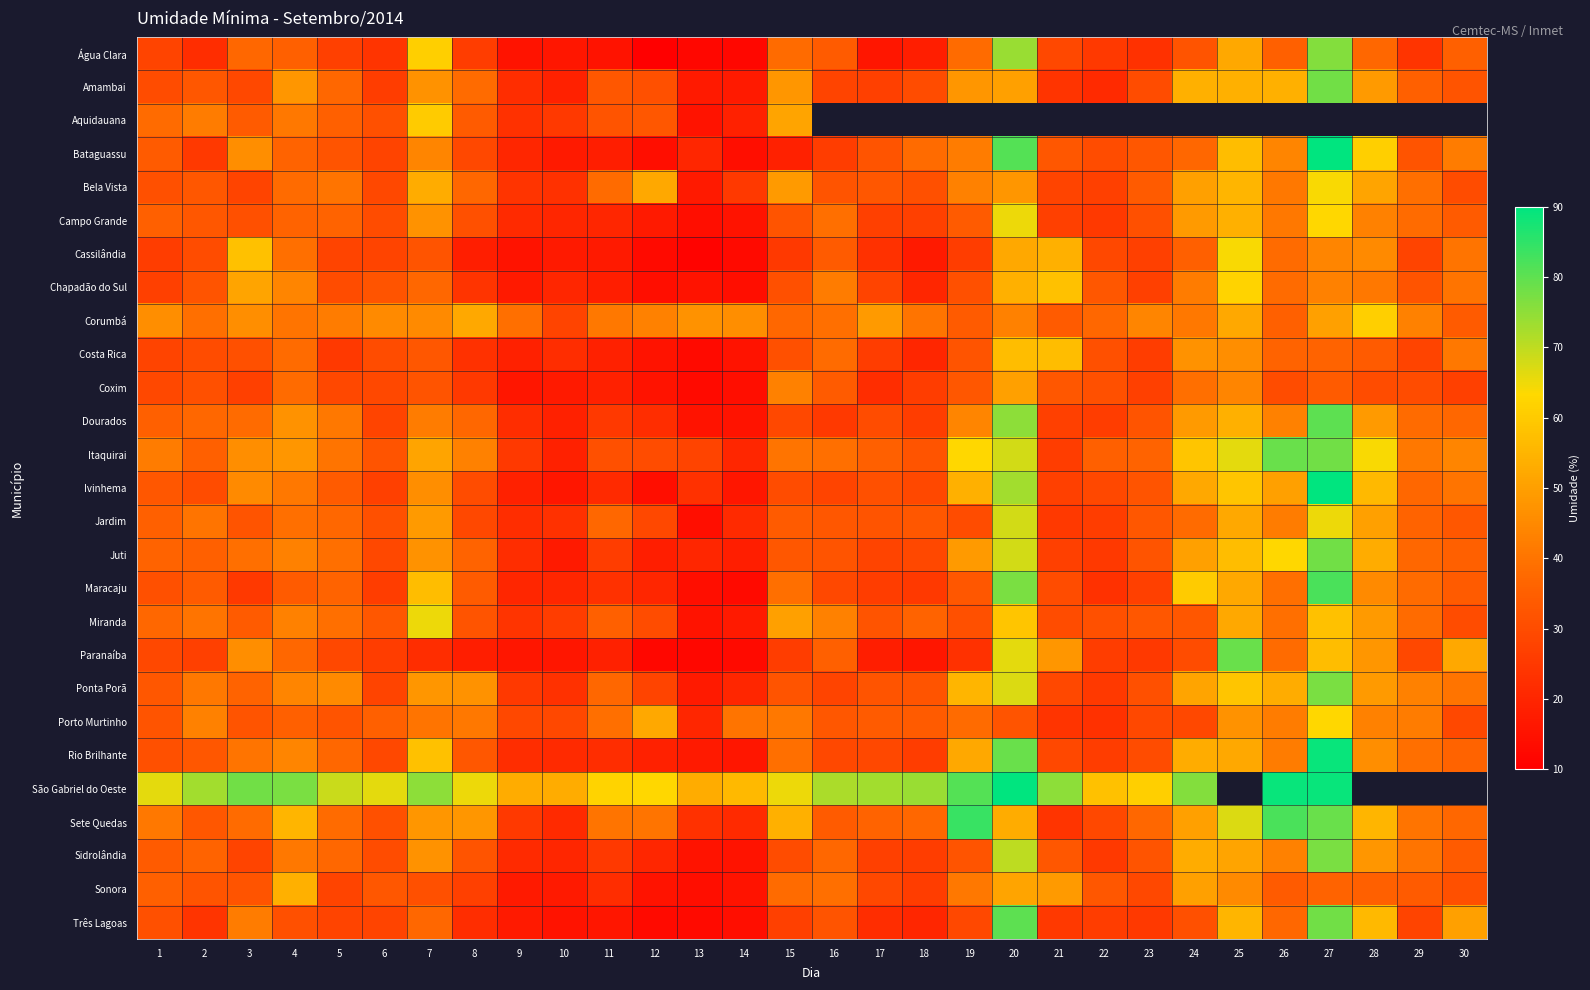

At which label does Água Clara reach its minimum?

12